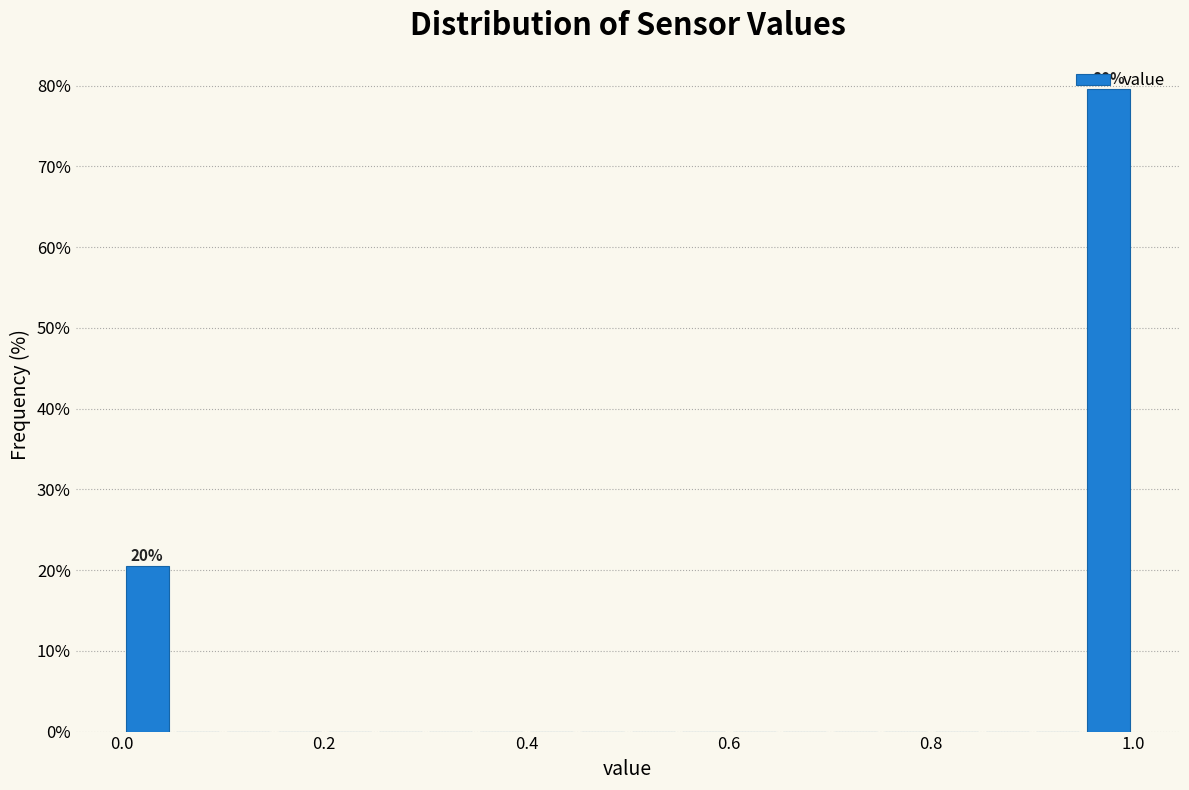

Read against the x-axis, roughly where is the centre of the tallest bar?

0.98